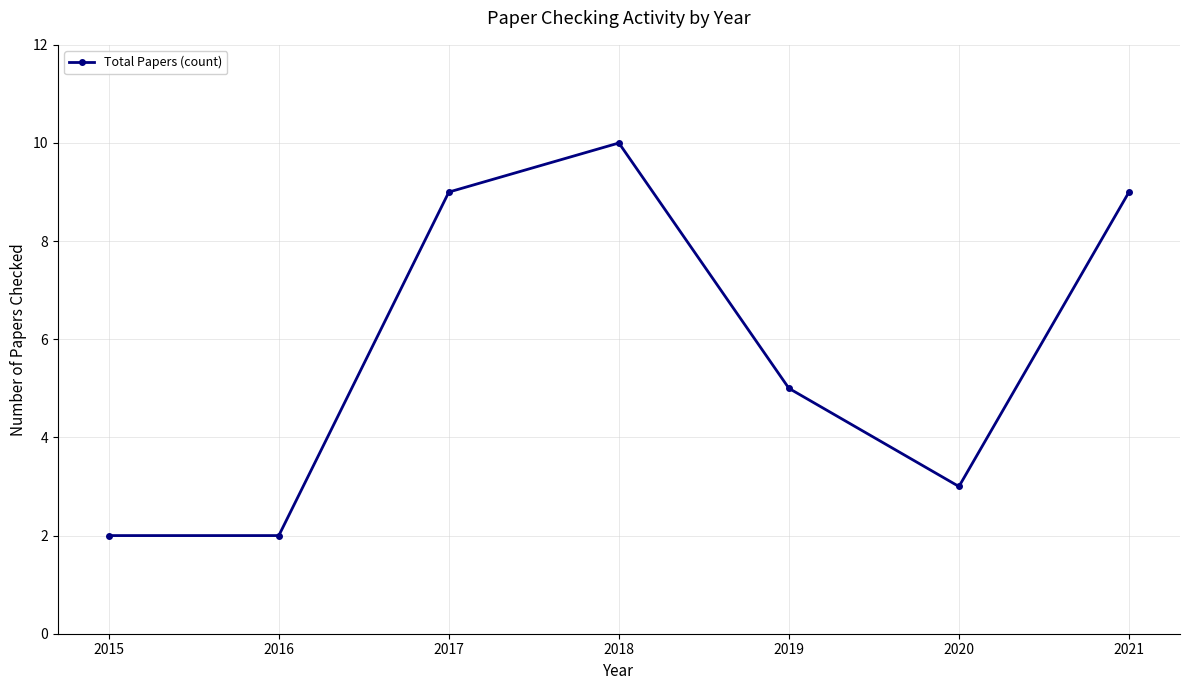

What is the greatest value displayed?

10